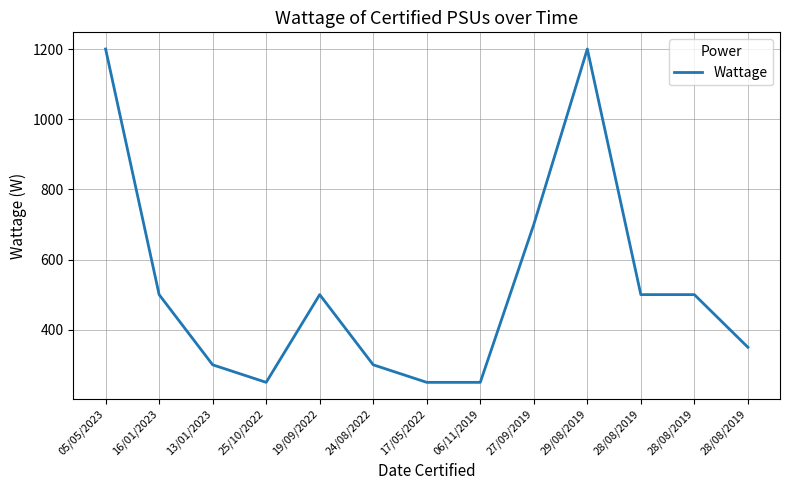

How many lines are shown in the chart?

1